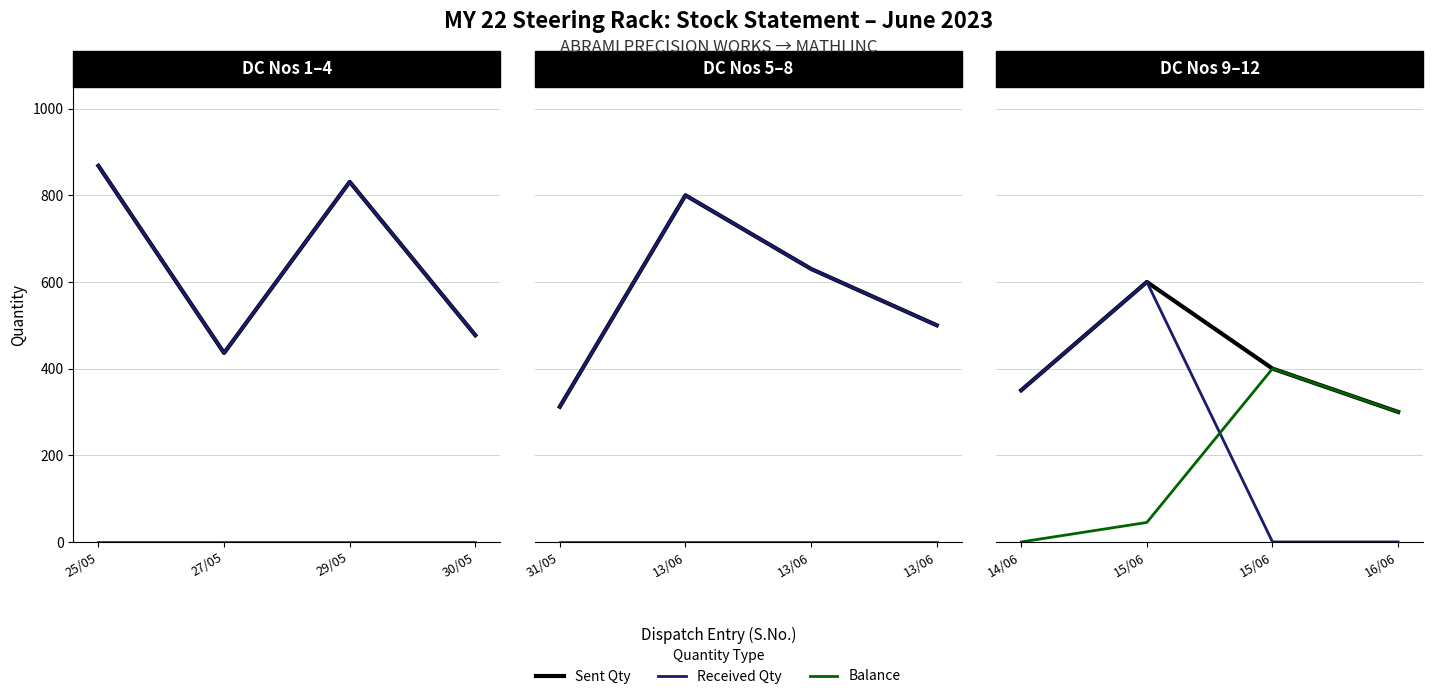

Which series has the largest total across all categories?

Sent Qty